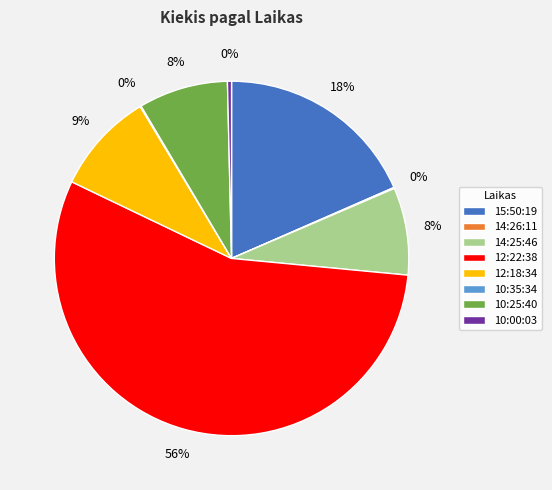

Is 12:22:38 the majority of the pie?

Yes